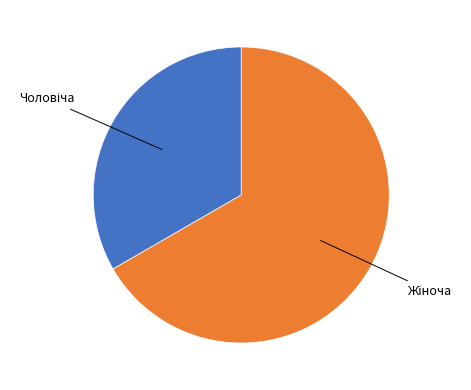

Does any single category account for the majority?

Yes